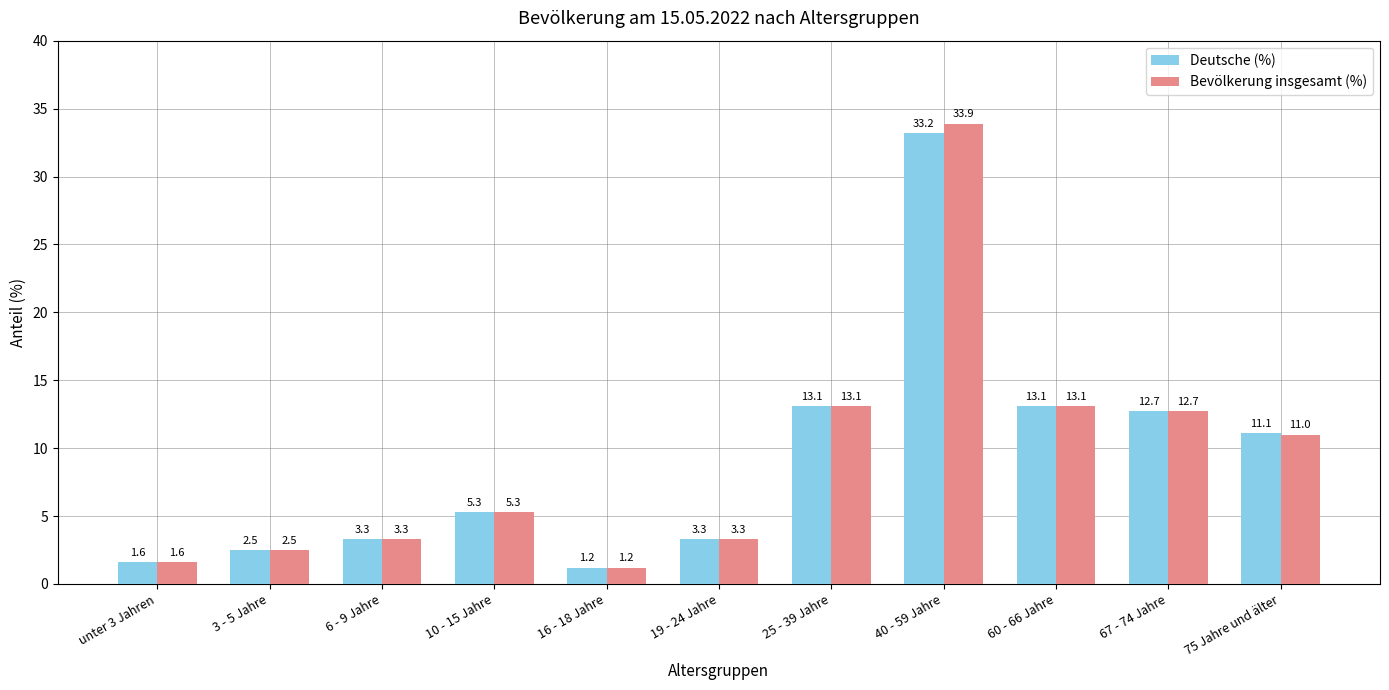

Are the bars grouped side by side (vs. stacked)?

Yes